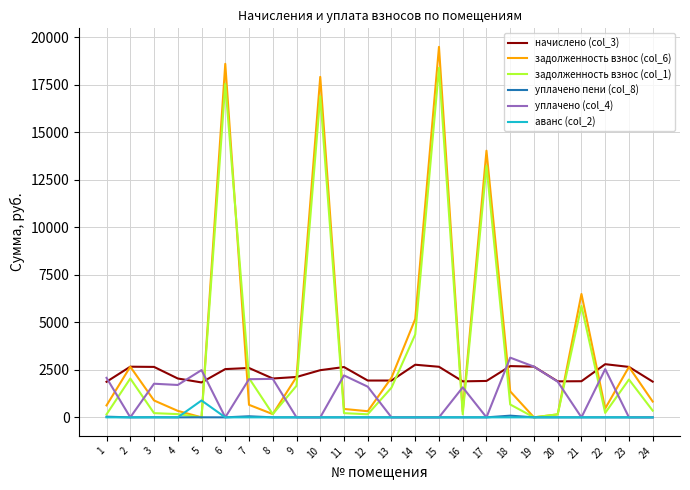

What is the approximate value of задолженность взнос (col_1) at 21?

5868.5